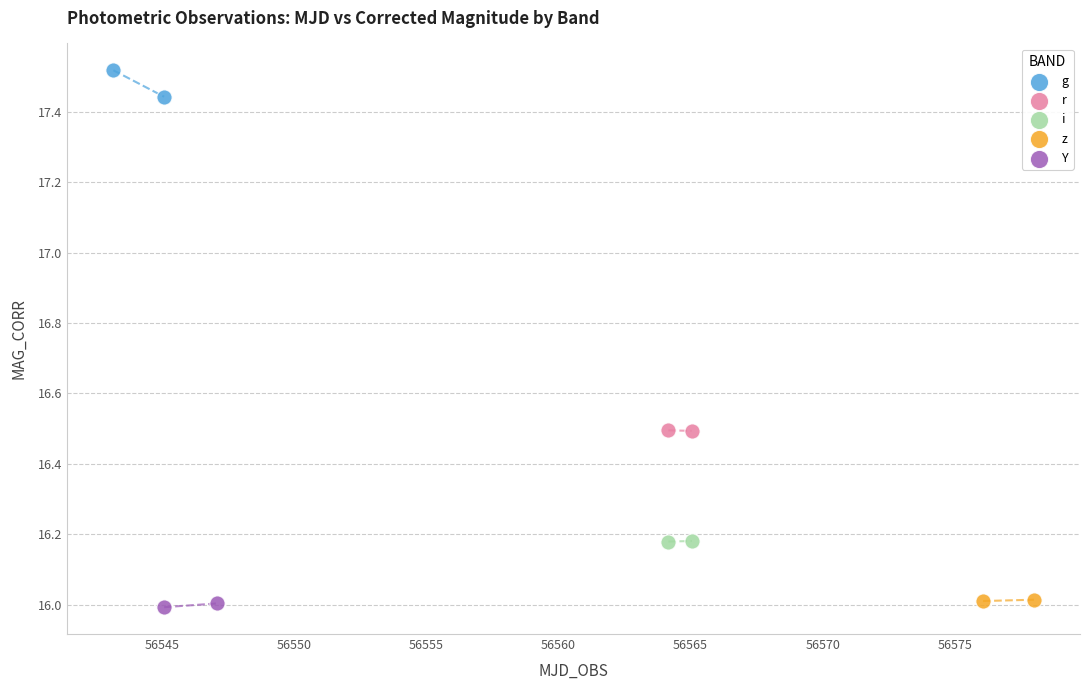

Which series reaches the minimum Y coordinate?

Y